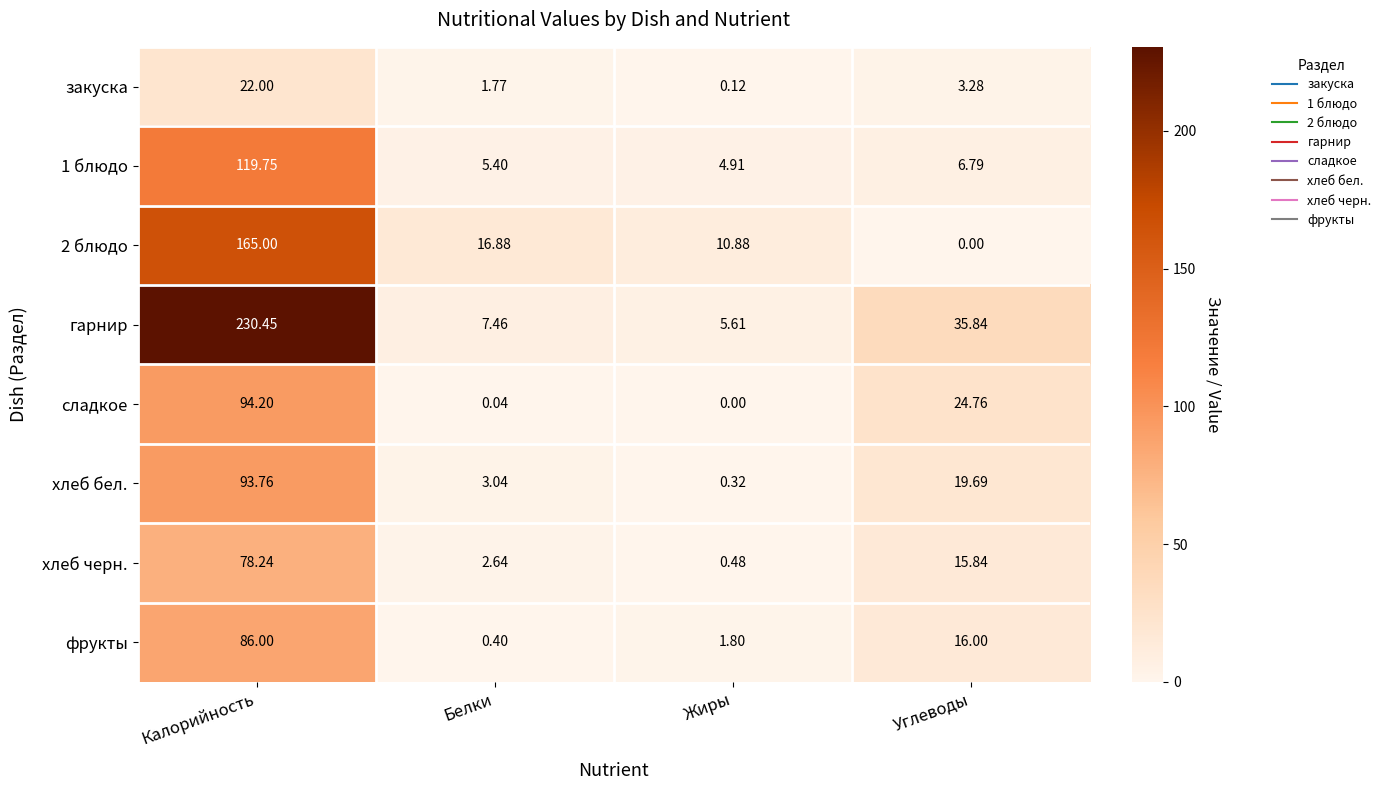

Count the number of data series in this chart.

8